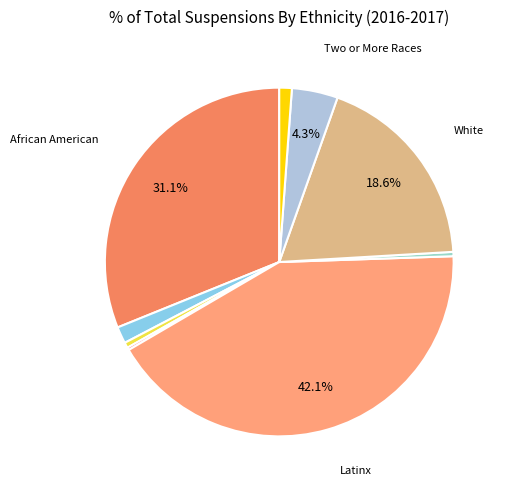

Does any single category account for the majority?

No